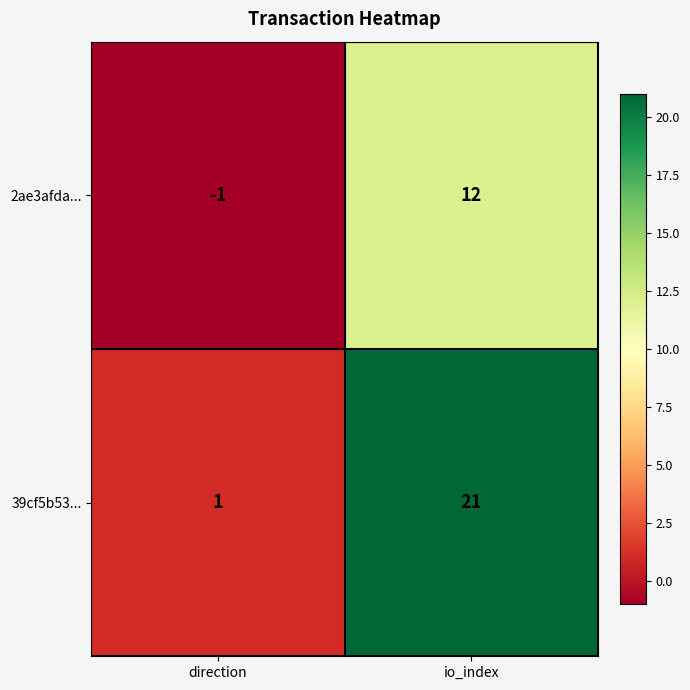

Where is 2ae3afda... nearest to the value 5?

direction